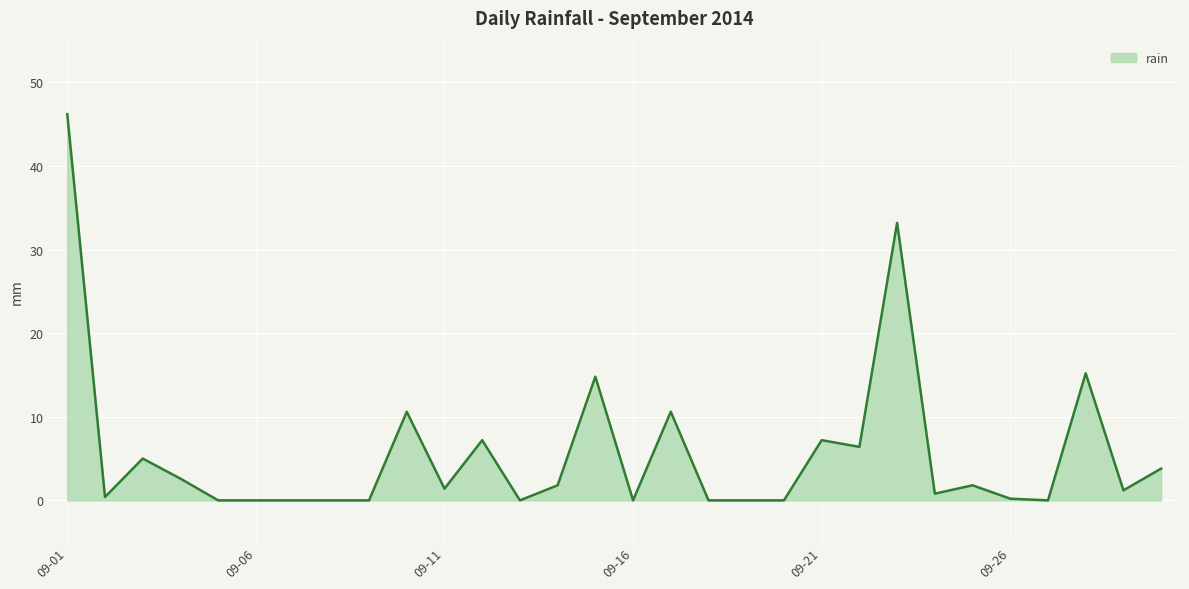

What is the maximum value shown in the chart?

46.2